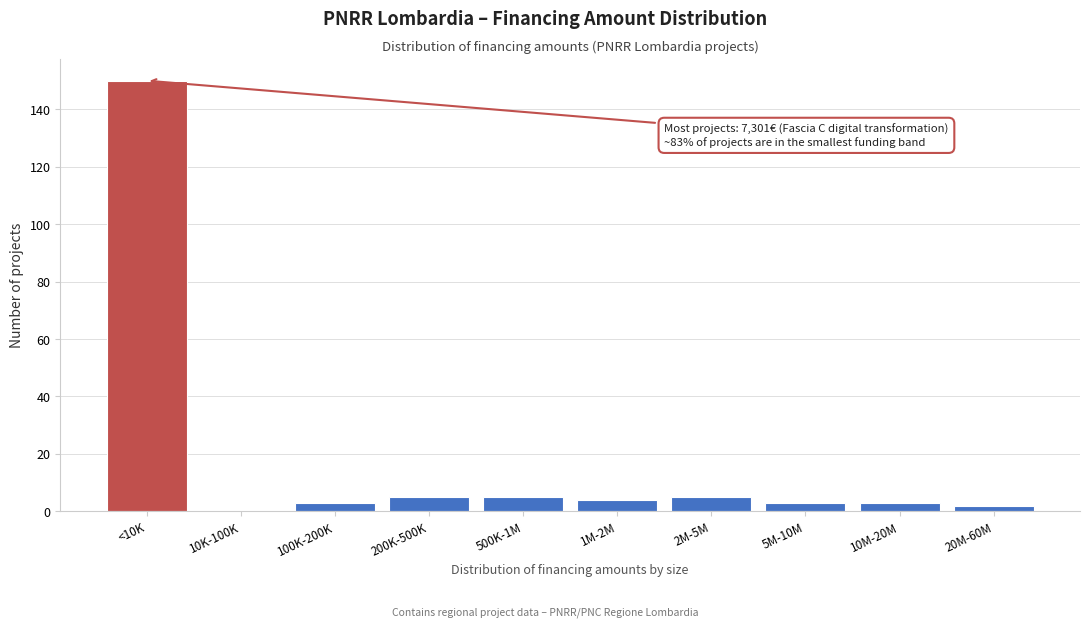

Reading left to right, what are all the values shown in this chart?

<10K=150	10K-100K=0	100K-200K=3	200K-500K=5	500K-1M=5	1M-2M=4	2M-5M=5	5M-10M=3	10M-20M=3	20M-60M=2